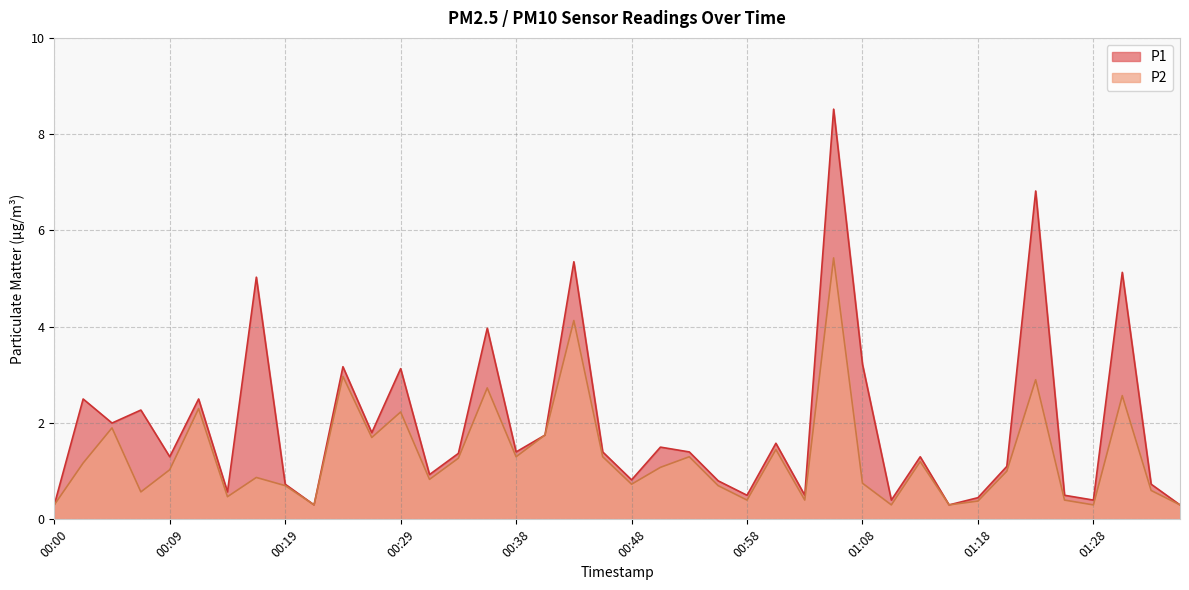

What is the value of the P1 point at the 26th from the left?

1.6